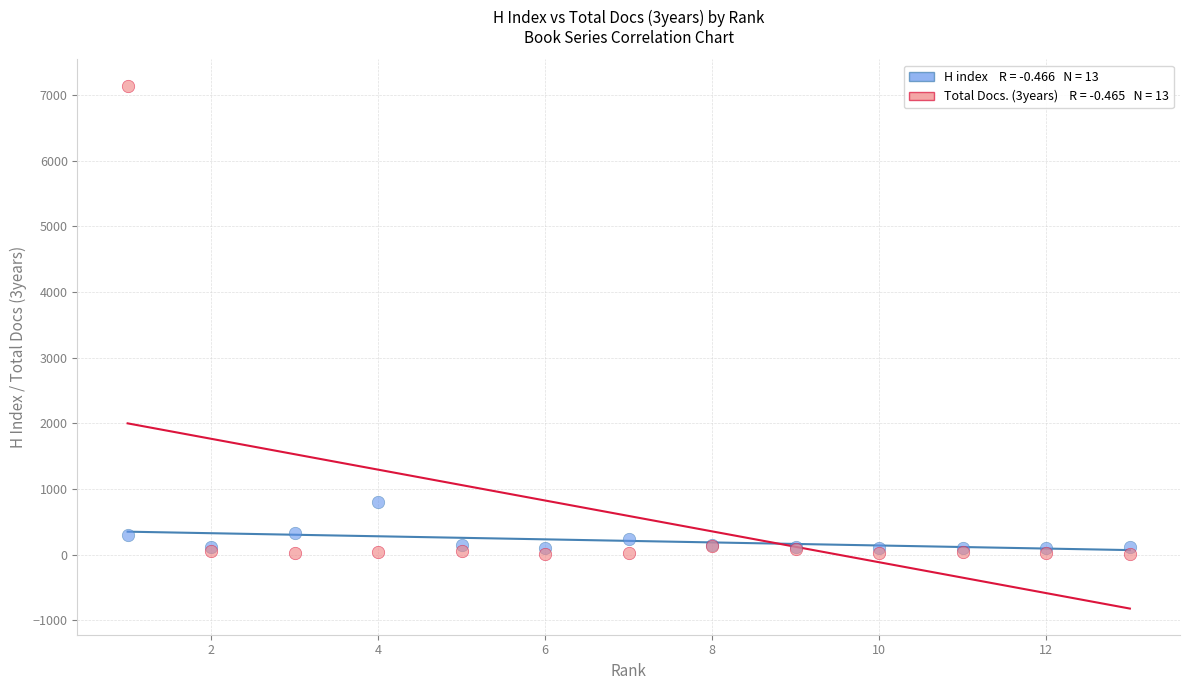

Across all series, what Y value is closest to 3574?

801